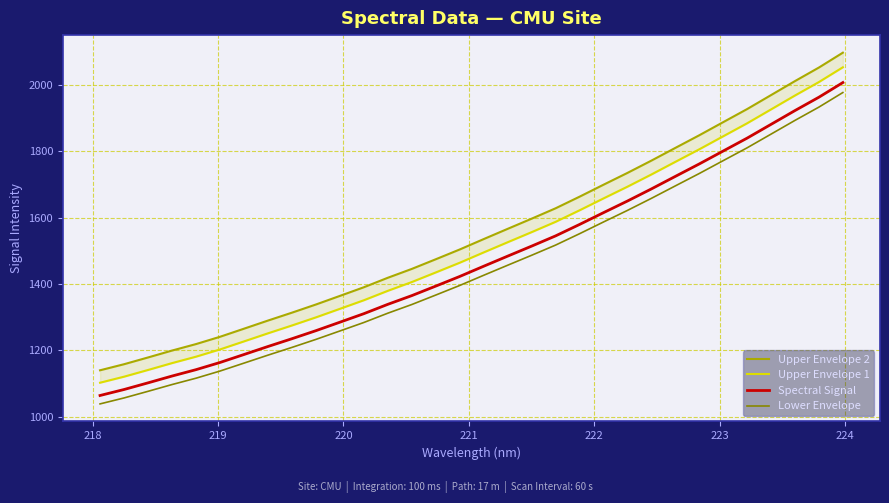

True or false: Lower Envelope and Spectral Signal cross at least once.

False